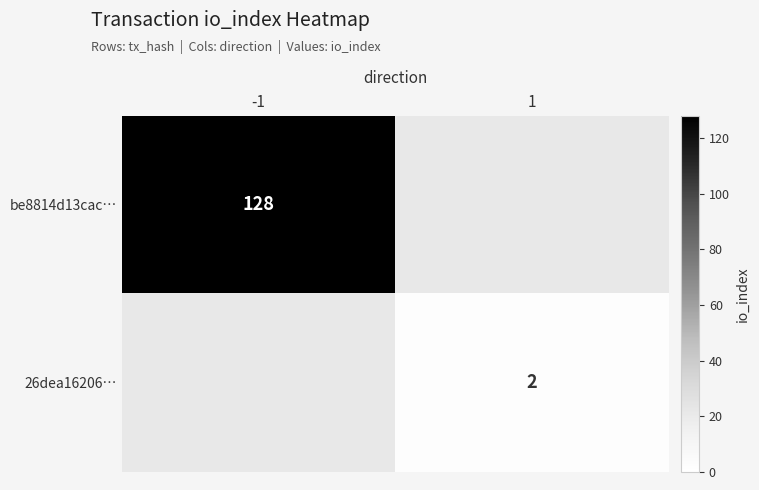

At how many categories does at least one series exceed 117?

1